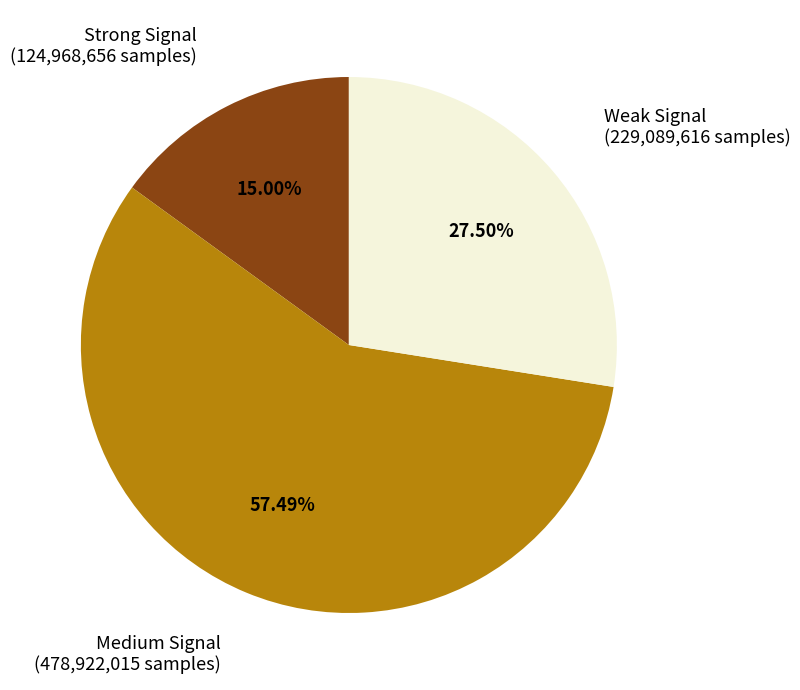

Is there a majority slice in this chart?

Yes